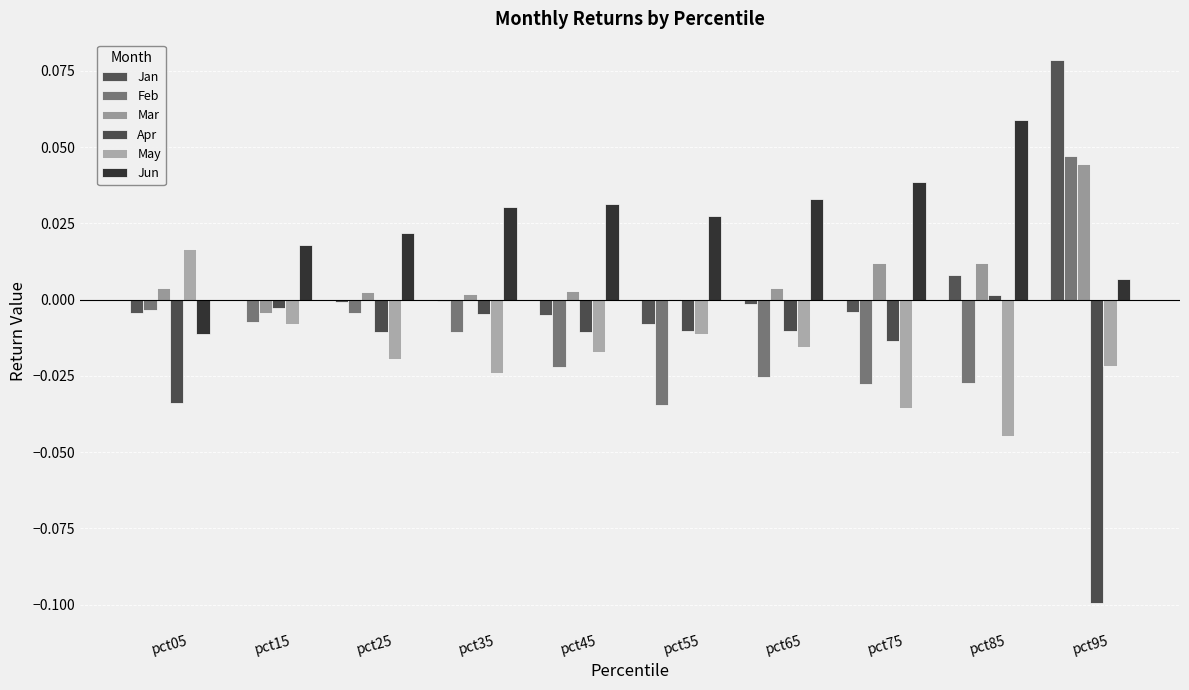

How many positive values does the Jun series have?

9